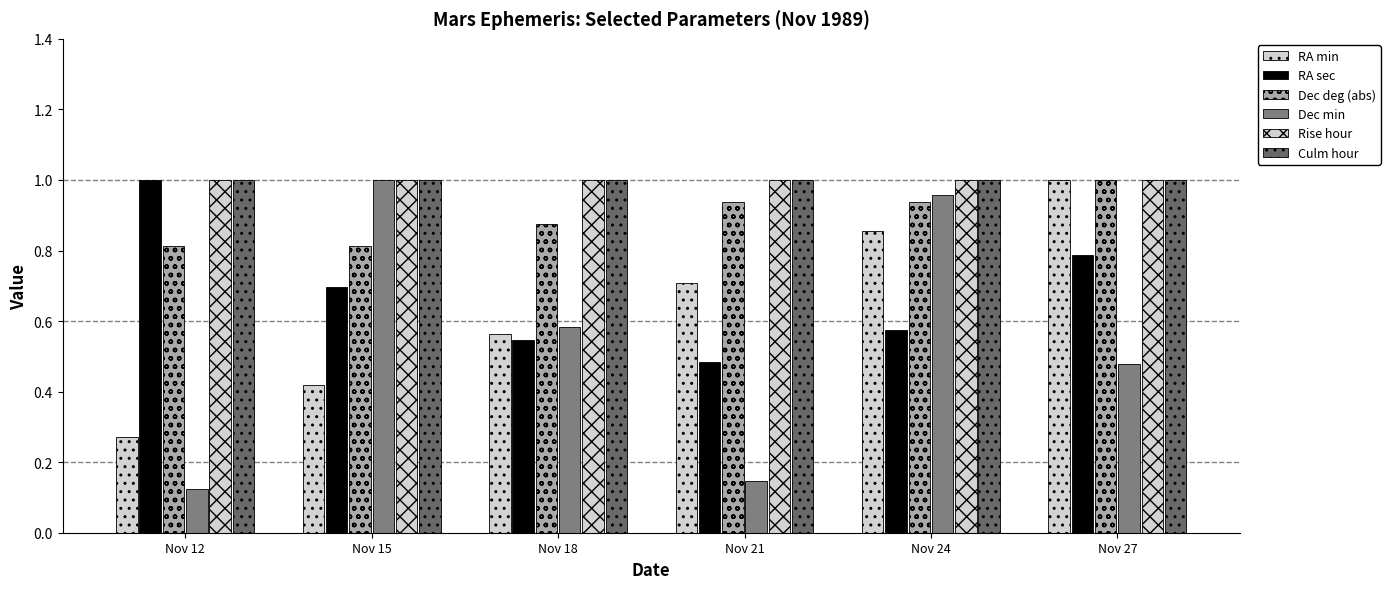

What is the value of the Culm hour bar at the 5th from the left?

1.0